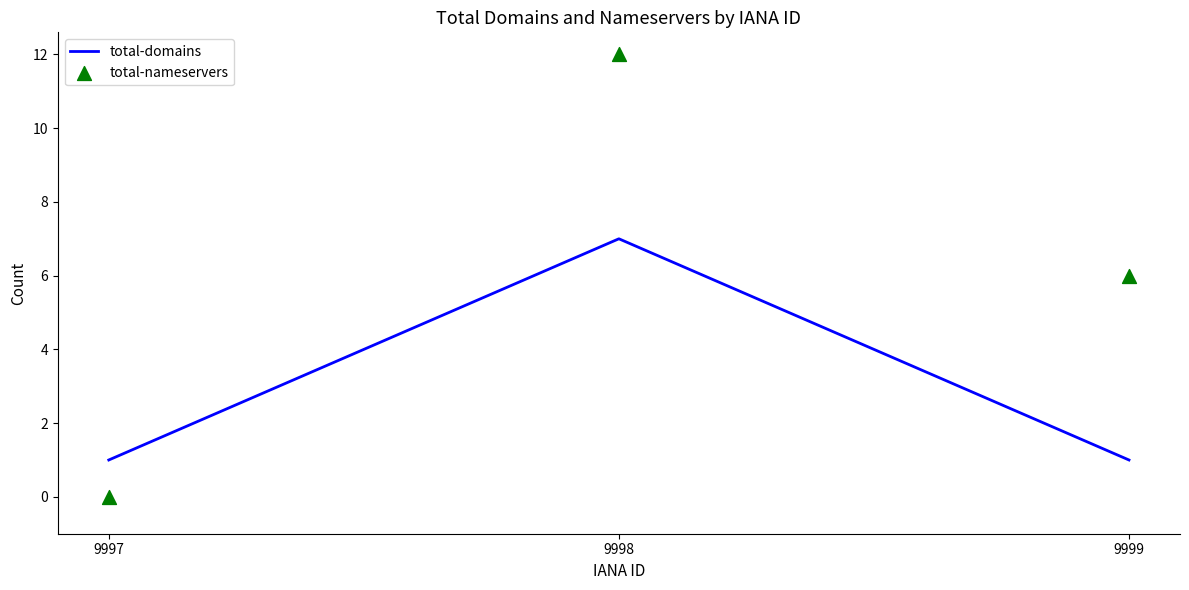

At which category is the sum across all series the highest?

9998